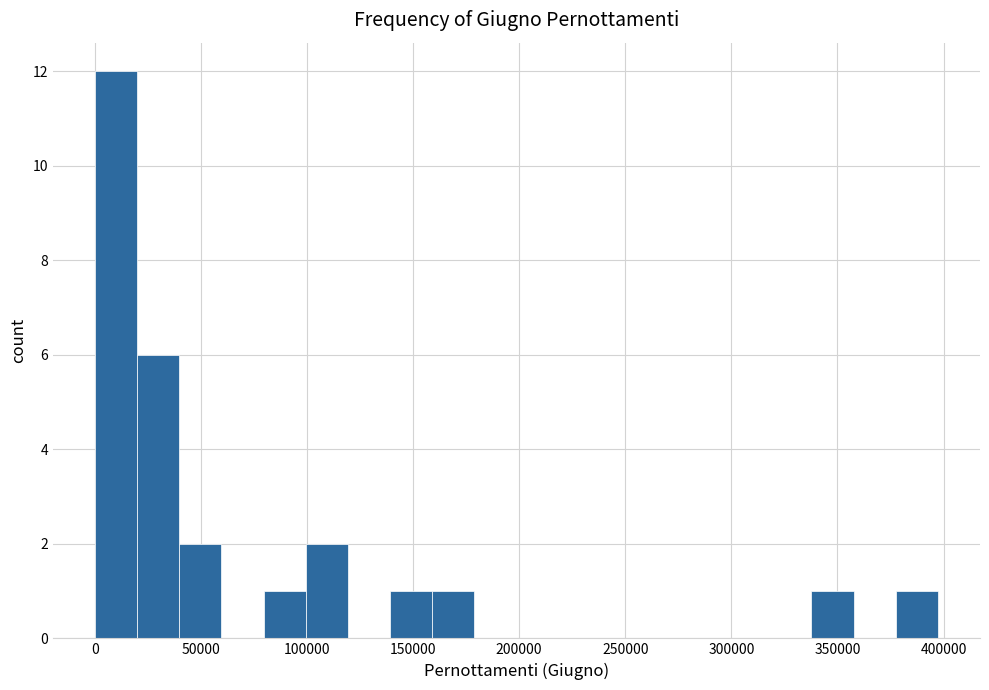

Read against the x-axis, roughly where is the centre of the tallest bar?

10000